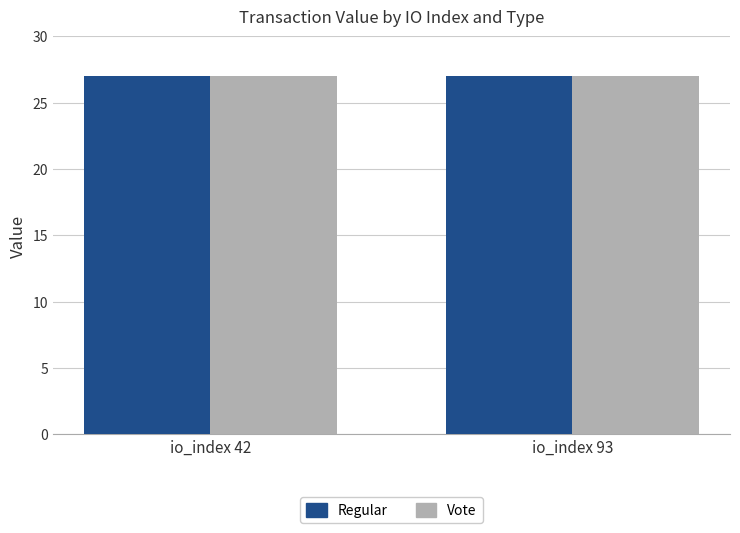

Reading left to right, extract all data points from this chart.

Regular: 27.0	27.0
Vote: 27.0	27.0